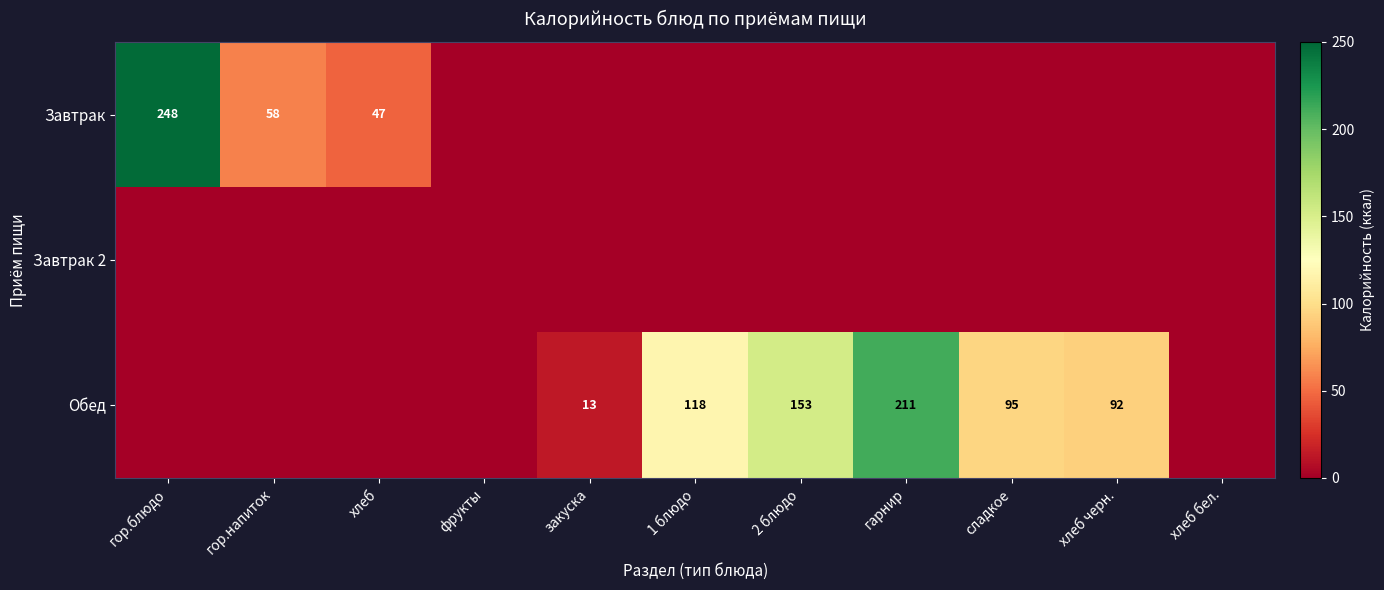

Is it true that Завтрак equals 14.0 at хлеб?

False